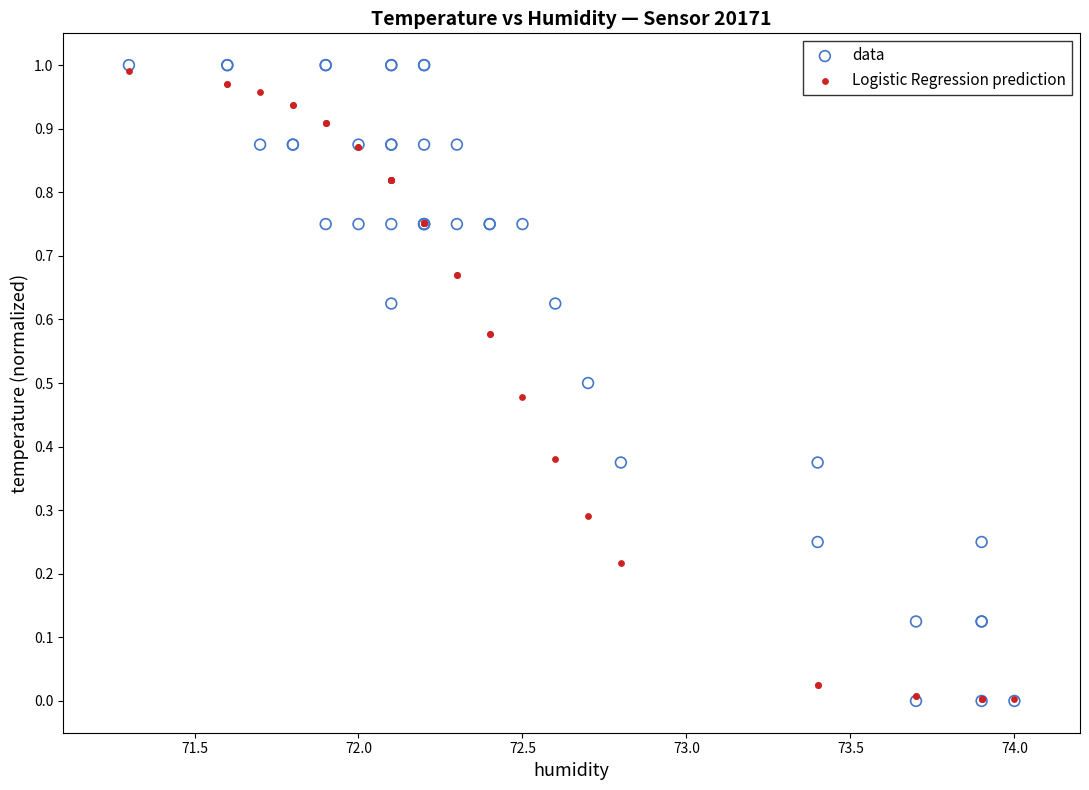

Which series contains the highest Y value?

data